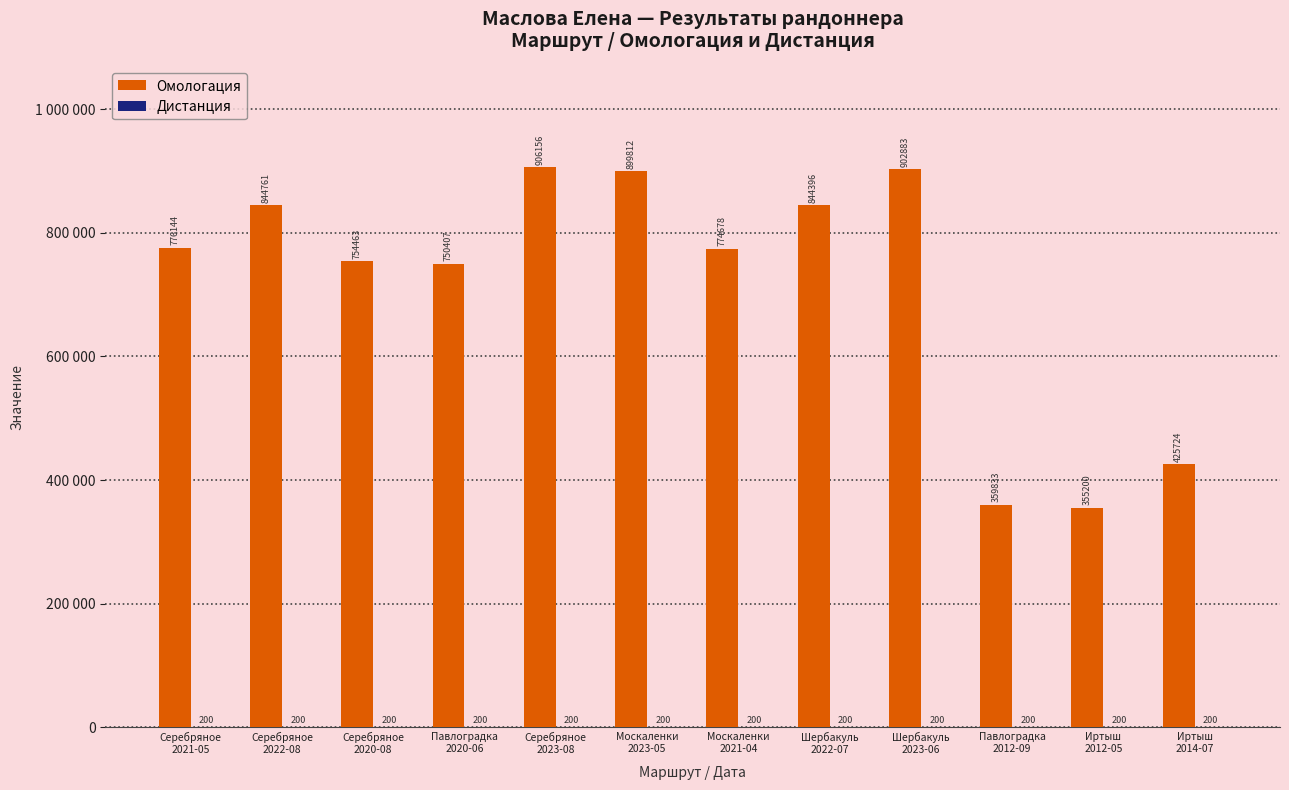

Between Серебряное
2020-08 and Павлоградка
2012-09, which is larger?

Серебряное
2020-08